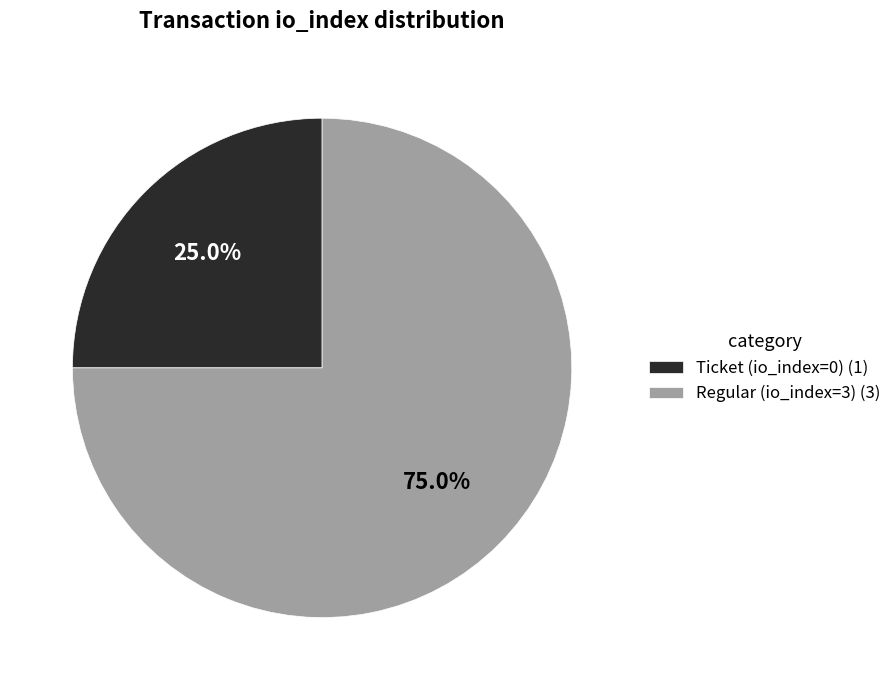

Rank the categories by value from lowest to highest.

Ticket (io_index=0), Regular (io_index=3)